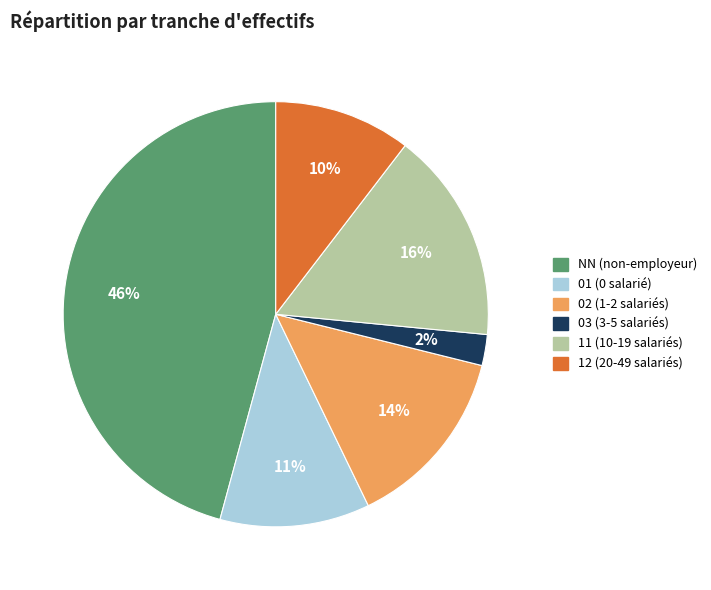

Is it true that 01 is 11% of the pie?

True